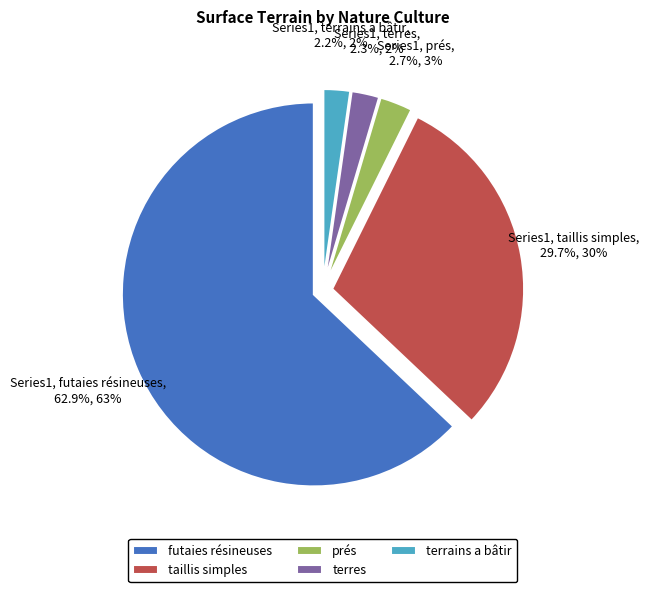

Approximately how many times larger is the value at terrains a bâtir compared to terres?

1.0